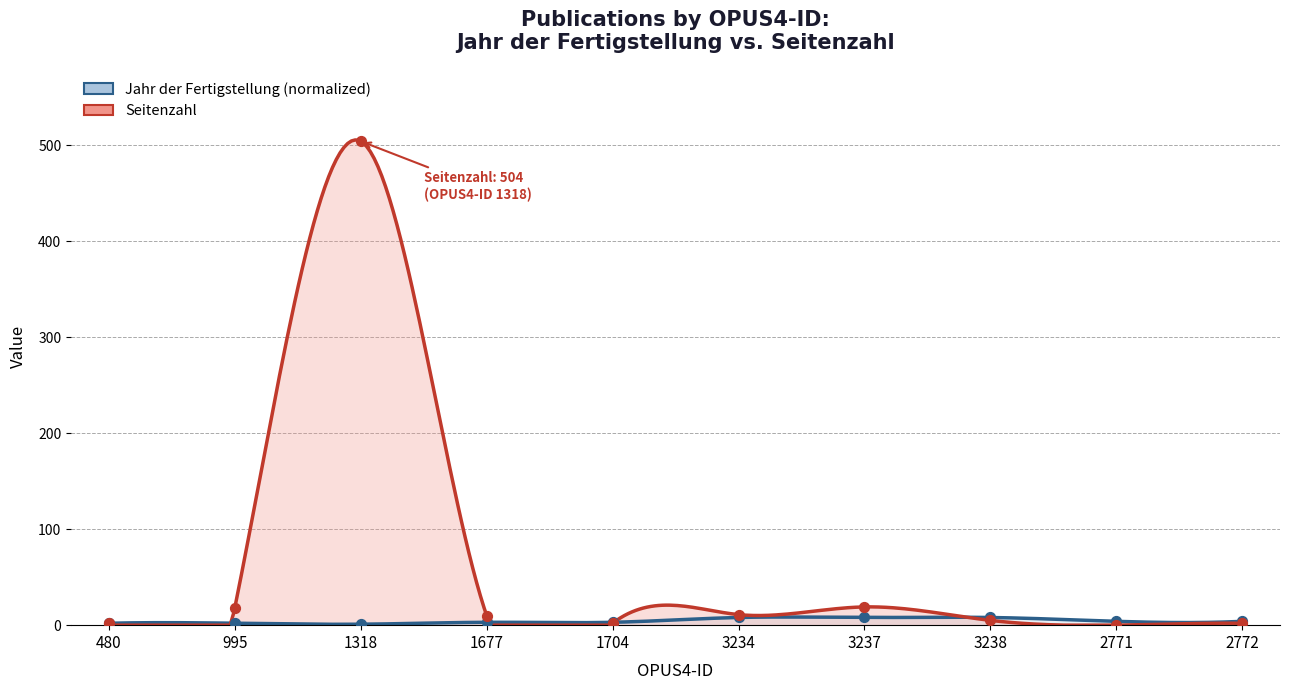

What is the total value across all series at 1704?

5